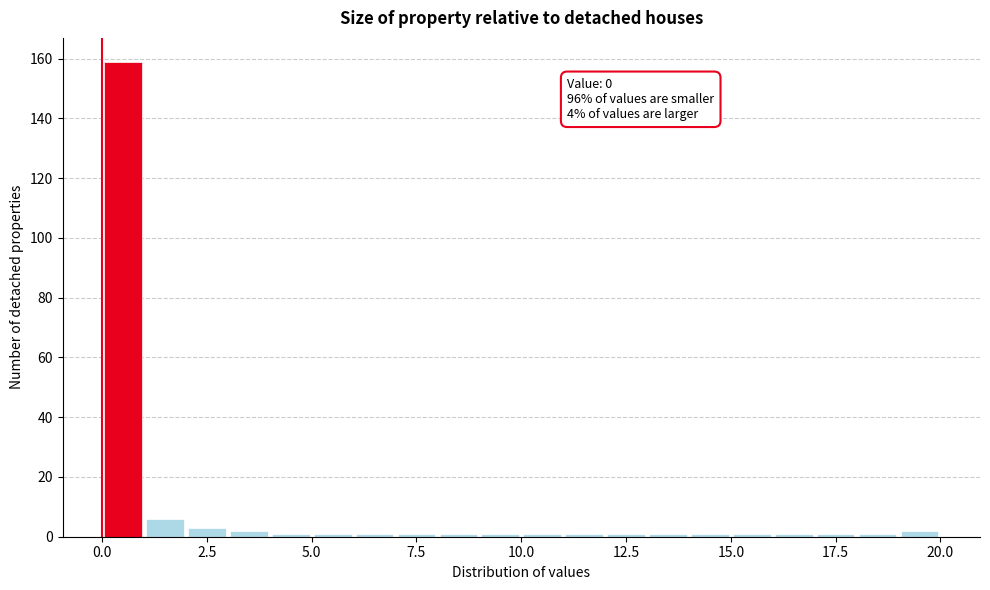

Read against the x-axis, roughly where is the centre of the tallest bar?

0.5